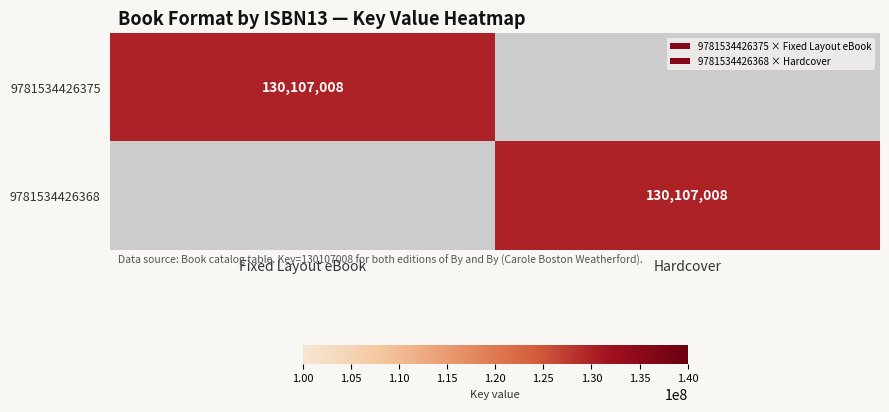

The value of 9781534426375 at Fixed Layout eBook is 40139939. True or false?

False